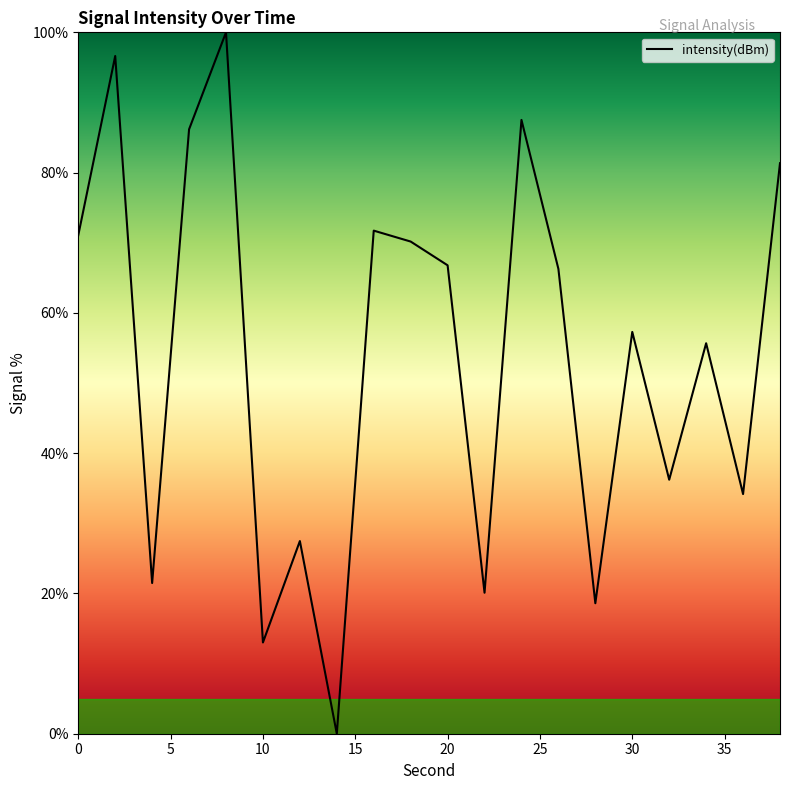

What is the maximum value shown in the chart?

100.0